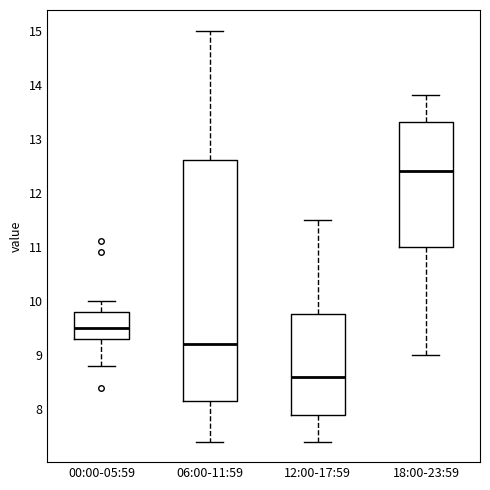

Reading left to right, read every box against the y-axis: the position of its median line, the range the box covers, and the ends of its whiskers. The values are not printed on the chart, so give them approximately, as read against the axis.

00:00-05:59: median 9.5, box 9.3 to 9.8, whiskers 8.8 to 10.0
06:00-11:59: median 9.2, box 8.2 to 12.6, whiskers 7.4 to 15.0
12:00-17:59: median 8.6, box 7.9 to 9.8, whiskers 7.4 to 11.5
18:00-23:59: median 12.4, box 11.0 to 13.3, whiskers 9.0 to 13.8